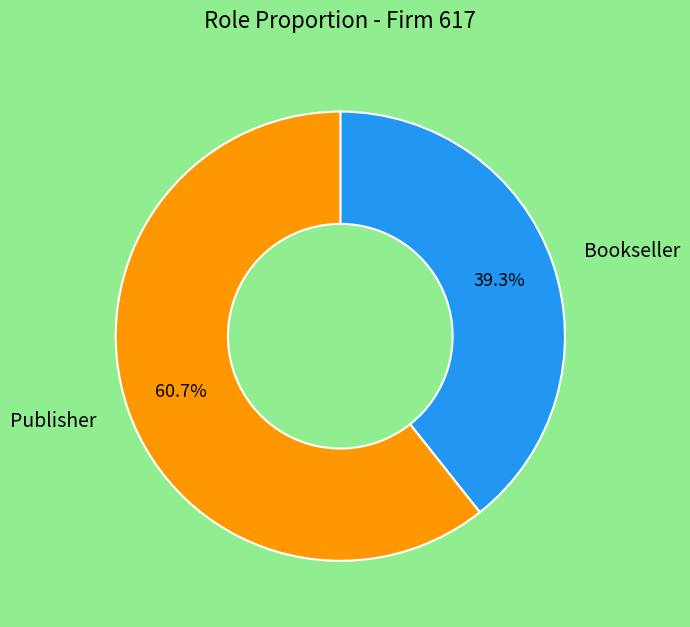

To the nearest percent, what is the difference between the largest and smallest slice percentages?

21%